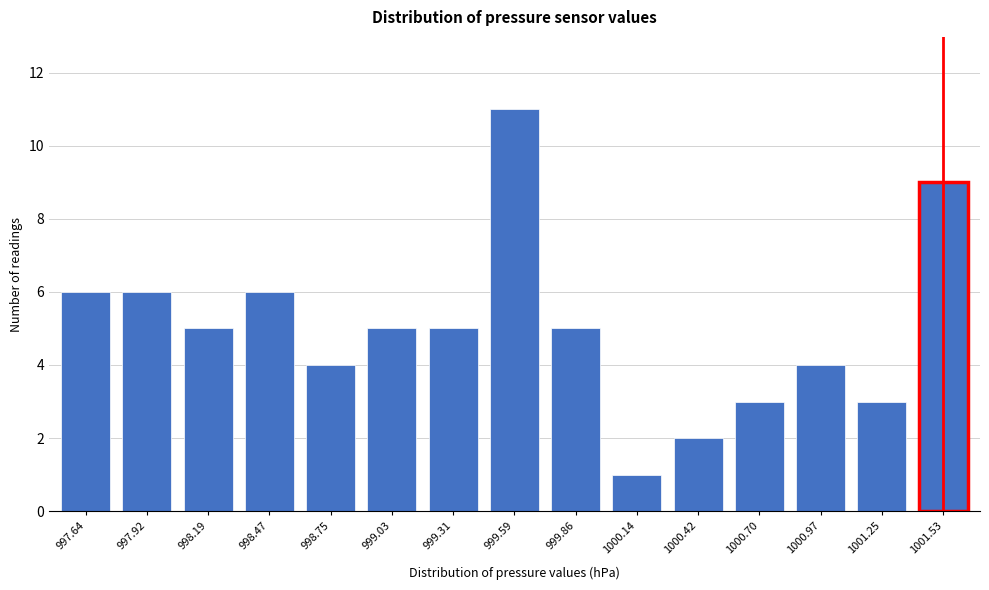

Reading right to left, transcribe all the data shown in this chart.

1001.53=9	1001.25=3	1000.97=4	1000.70=3	1000.42=2	1000.14=1	999.86=5	999.59=11	999.31=5	999.03=5	998.75=4	998.47=6	998.19=5	997.92=6	997.64=6